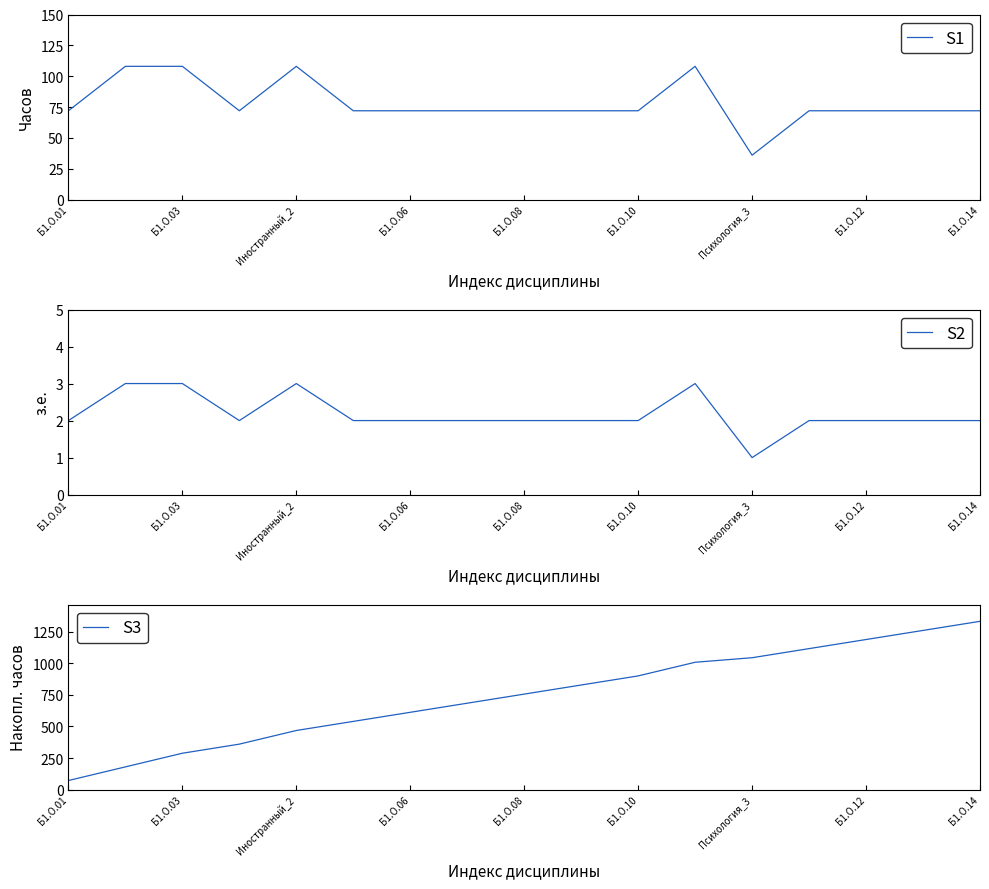

At how many categories does at least one series exceed 616?

10